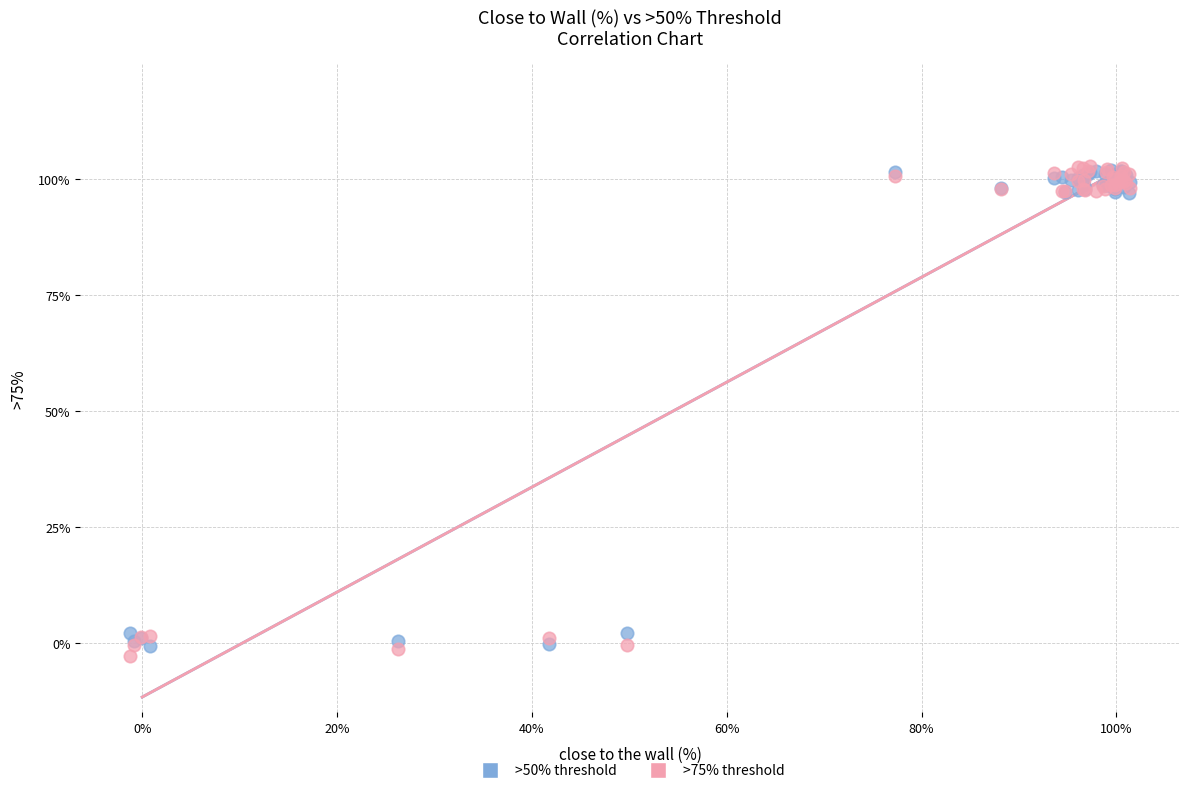

Which series reaches the minimum Y coordinate?

>75% threshold